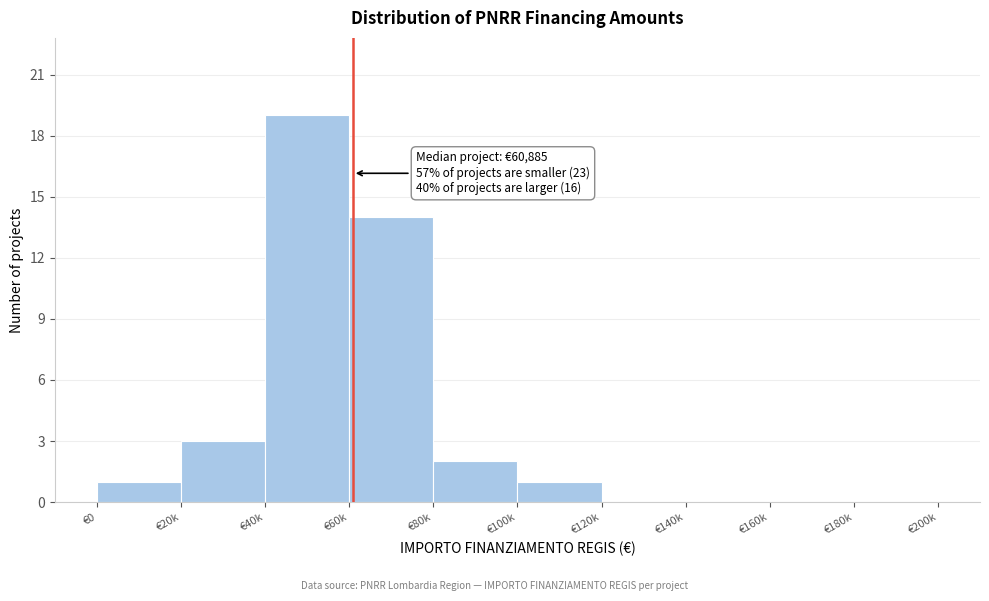

Reading right to left, what are all the values shown in this chart?

€180k=0	€160k=0	€140k=0	€120k=0	€100k=1	€80k=2	€60k=14	€40k=19	€20k=3	€0=1